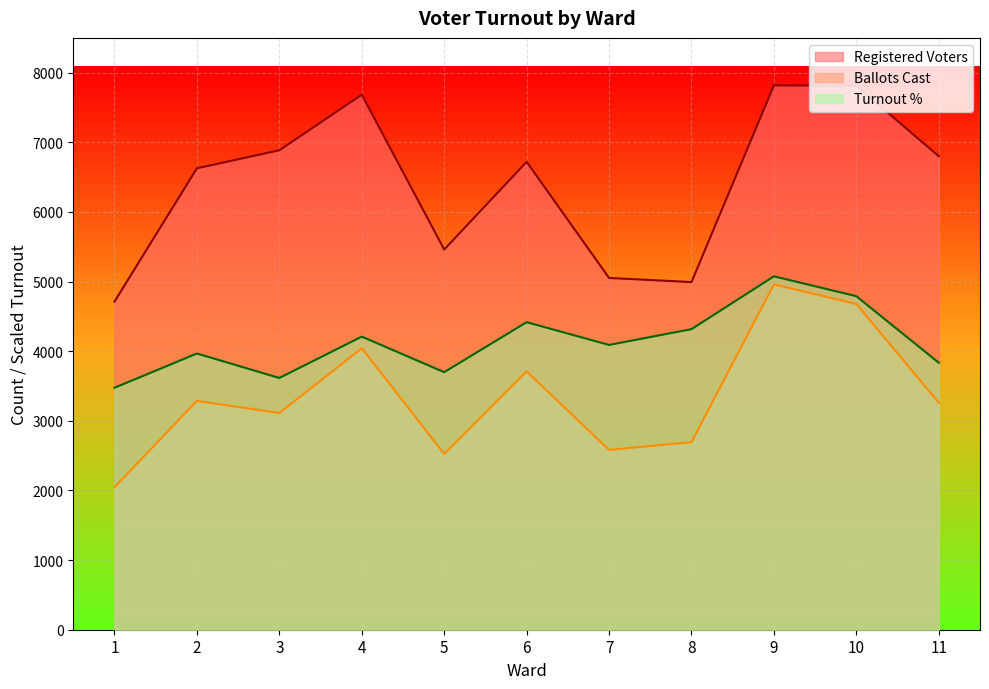

Count the number of categories in the chart.

11